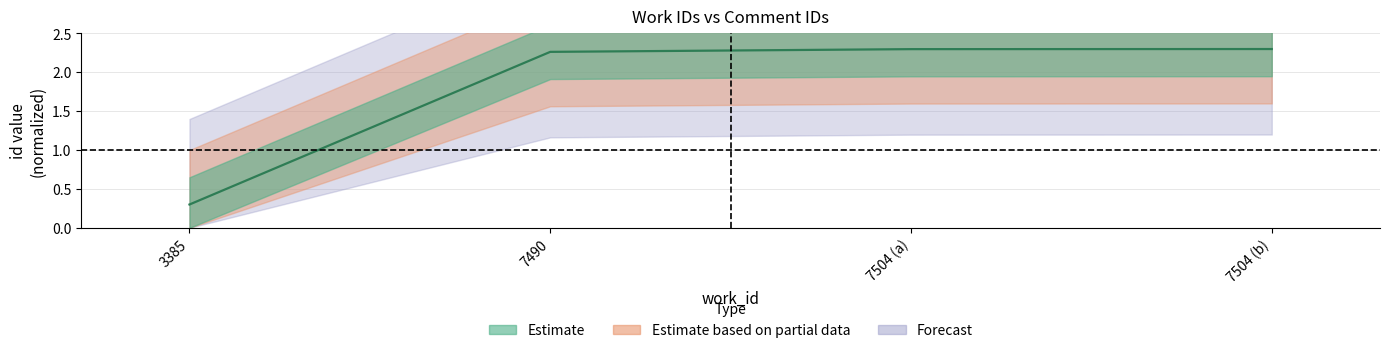

Between 3385 and 7504 (a), which is larger?

7504 (a)